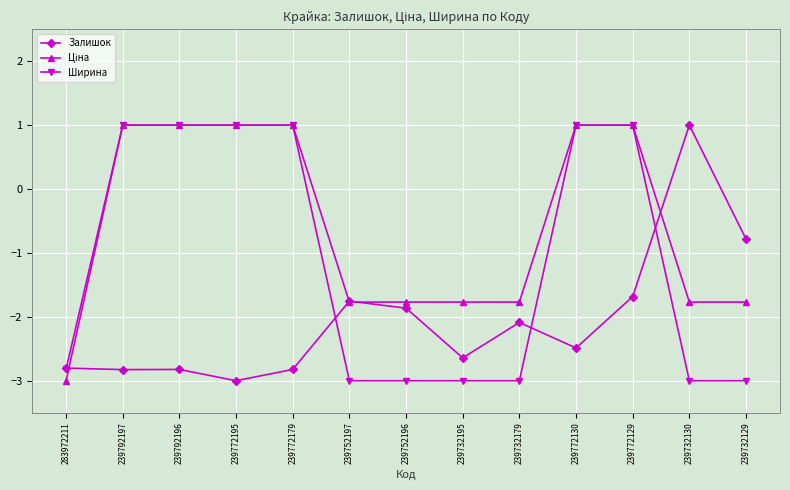

How many data points in Ширина are less than -2?

7